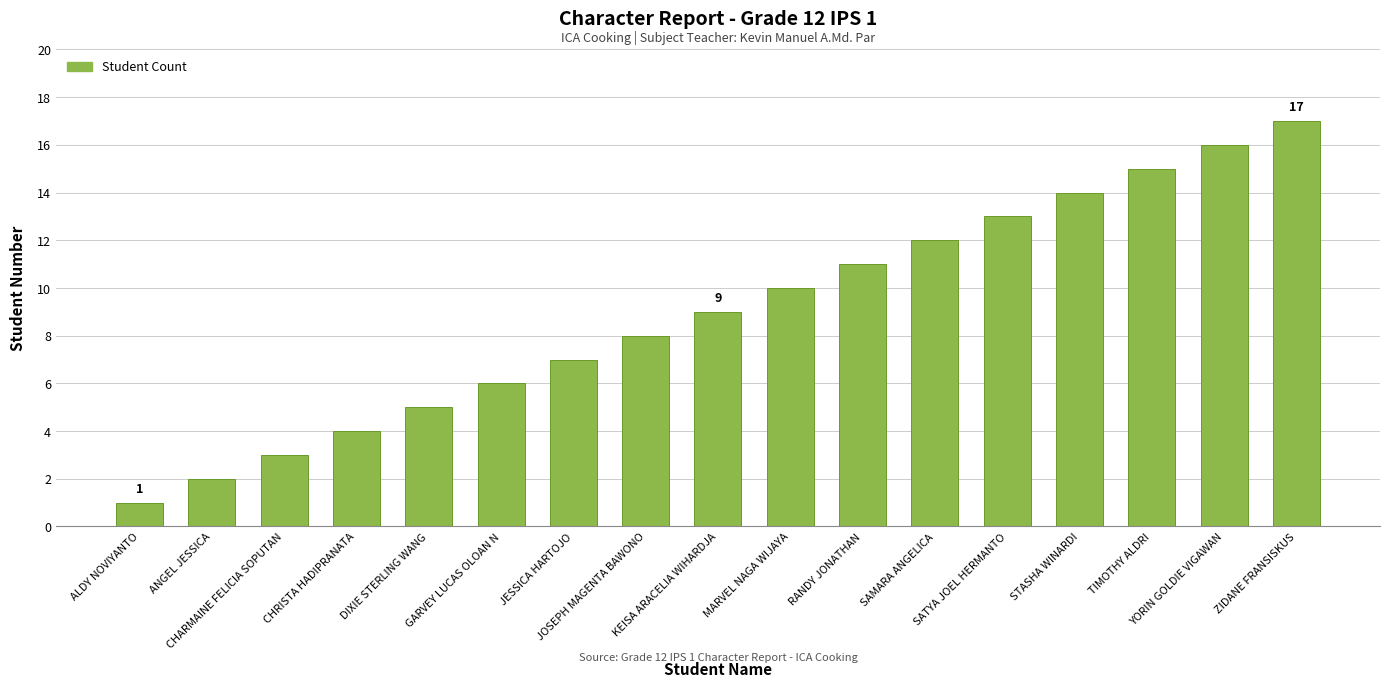

What is the average value?

9